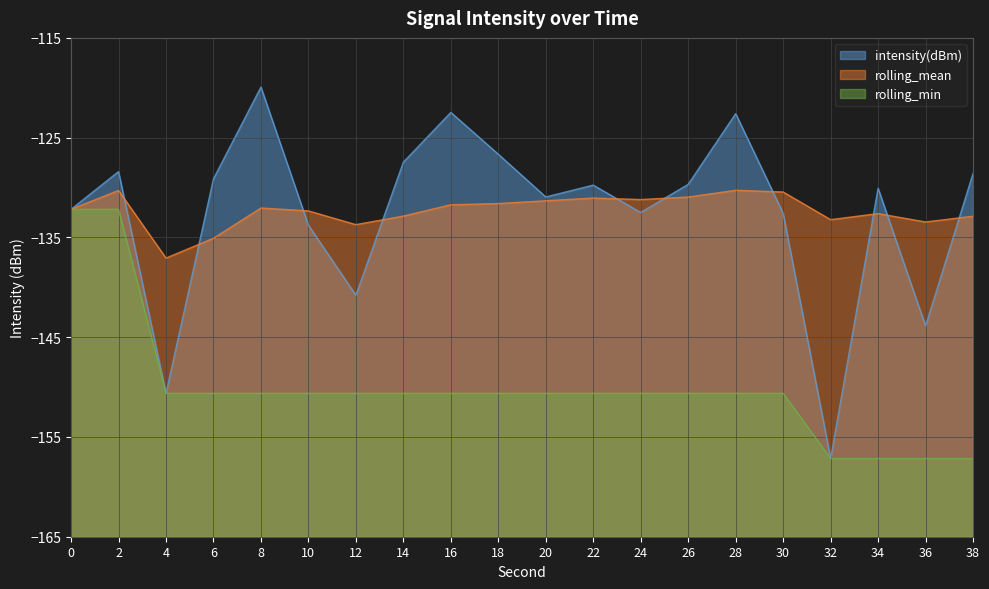

Reading left to right, transcribe all the data shown in this chart.

intensity(dBm): 0=-132.2	2=-128.4	4=-150.6	6=-129.1	8=-119.9	10=-133.8	12=-140.8	14=-127.5	16=-122.5	18=-126.7	20=-130.9	22=-129.8	24=-132.5	26=-129.7	28=-122.6	30=-132.6	32=-157.2	34=-130.1	36=-143.9	38=-128.6
rolling_mean: 0=-132.2	2=-130.3	4=-137.1	6=-135.1	8=-132.1	10=-132.3	12=-133.7	14=-132.9	16=-131.7	18=-131.6	20=-131.3	22=-131.1	24=-131.2	26=-131.0	28=-130.3	30=-130.4	32=-133.2	34=-132.6	36=-133.5	38=-132.9
rolling_min: 0=-132.2	2=-132.2	4=-150.6	6=-150.6	8=-150.6	10=-150.6	12=-150.6	14=-150.6	16=-150.6	18=-150.6	20=-150.6	22=-150.6	24=-150.6	26=-150.6	28=-150.6	30=-150.6	32=-157.2	34=-157.2	36=-157.2	38=-157.2